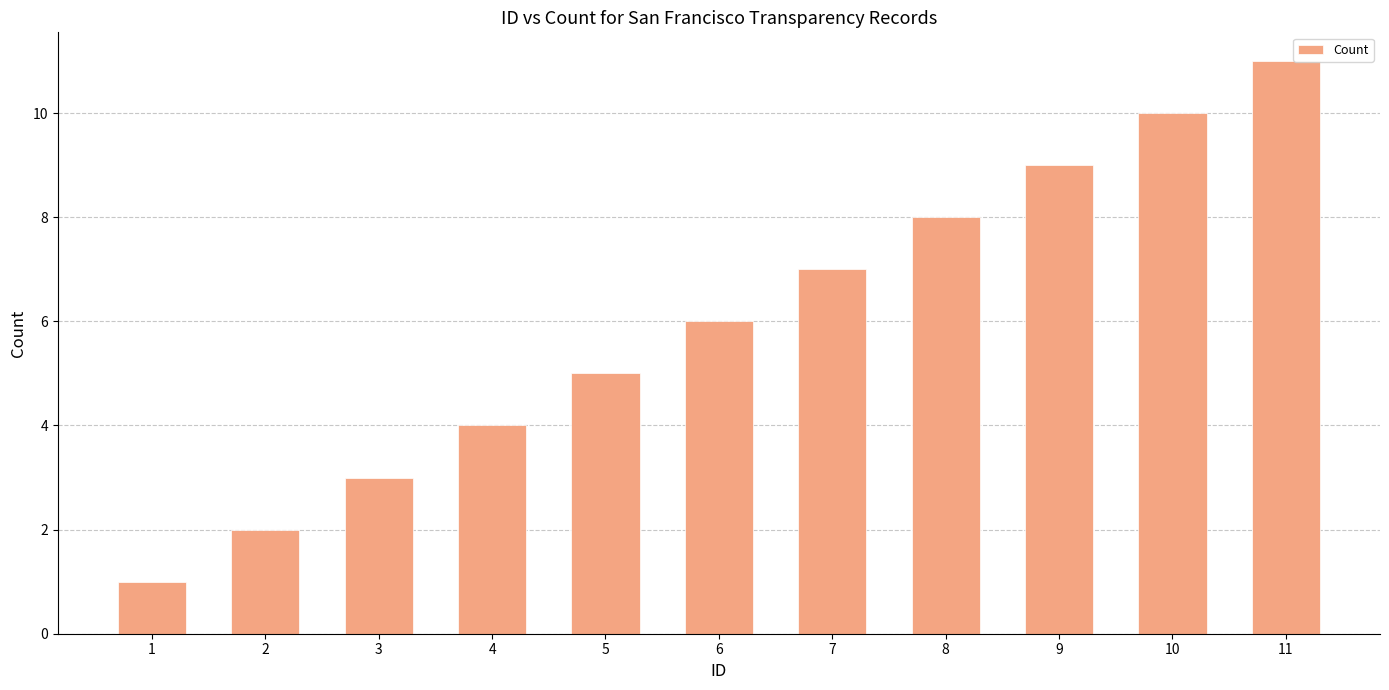

Rank the categories by value from lowest to highest.

1, 2, 3, 4, 5, 6, 7, 8, 9, 10, 11